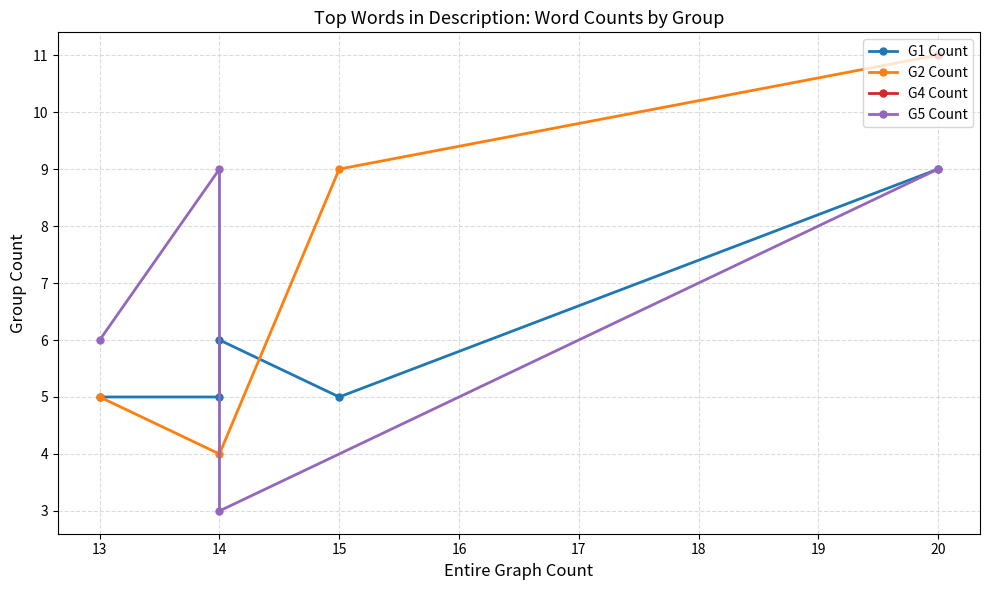

What is the value of the G2 Count point at the 1st from the left?

5